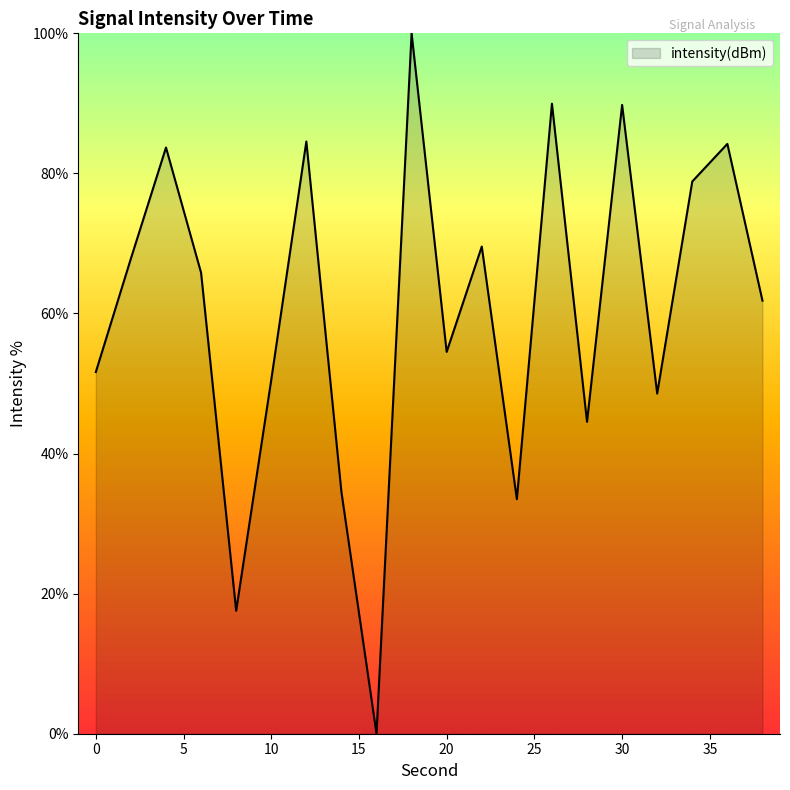

What is the difference between the maximum and minimum values?

100.0